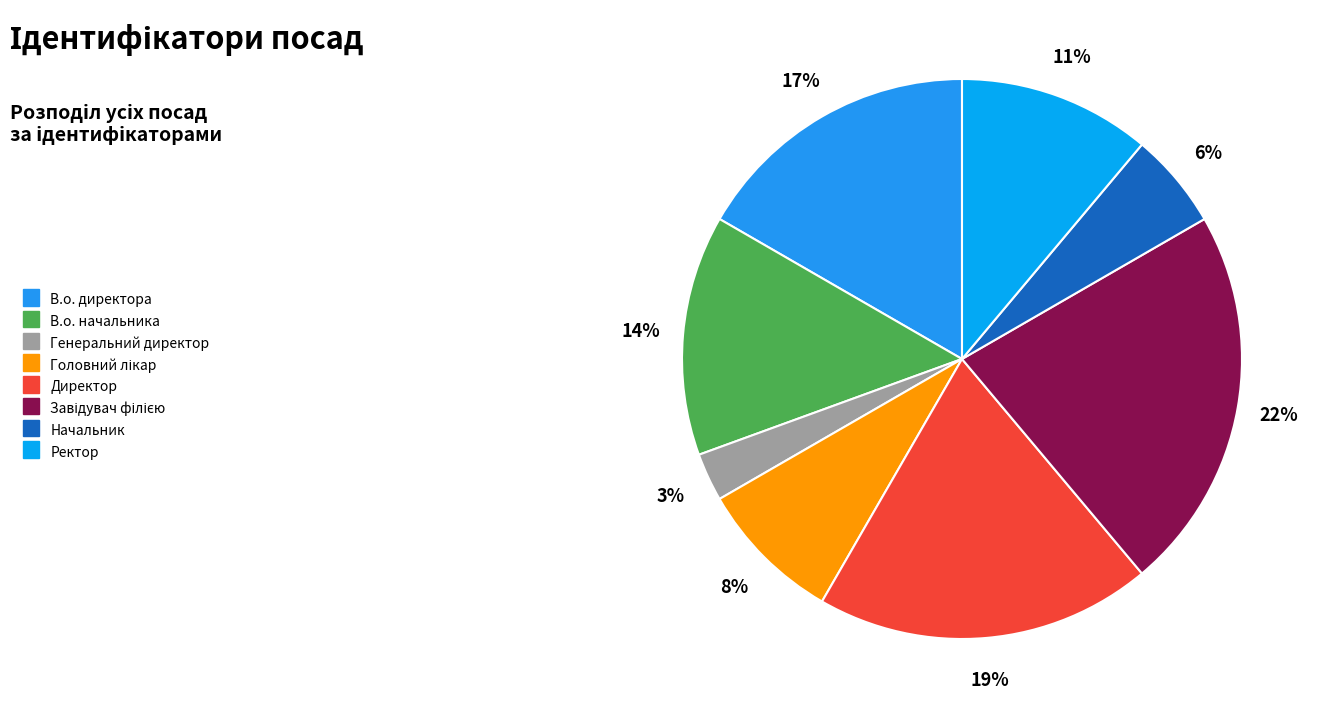

What is the largest slice in the pie chart?

Завідувач філією